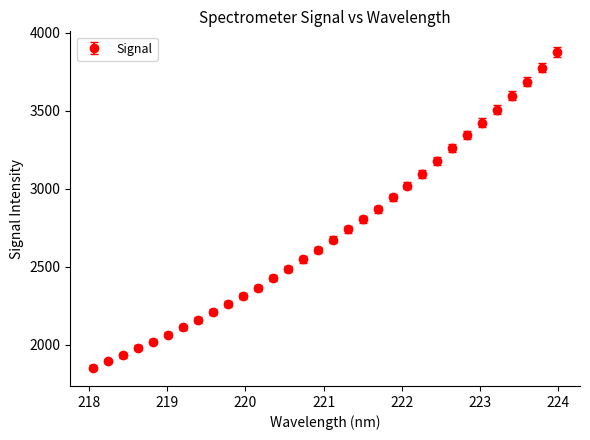

What is the average value?

2720.8